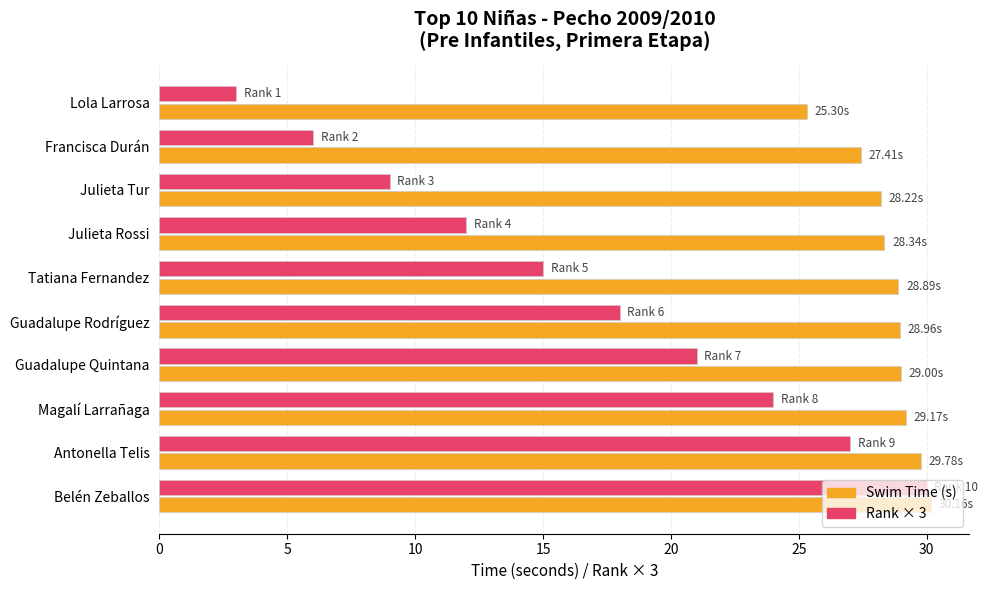

What is the difference between the highest and lowest values at Guadalupe Quintana?

8.0